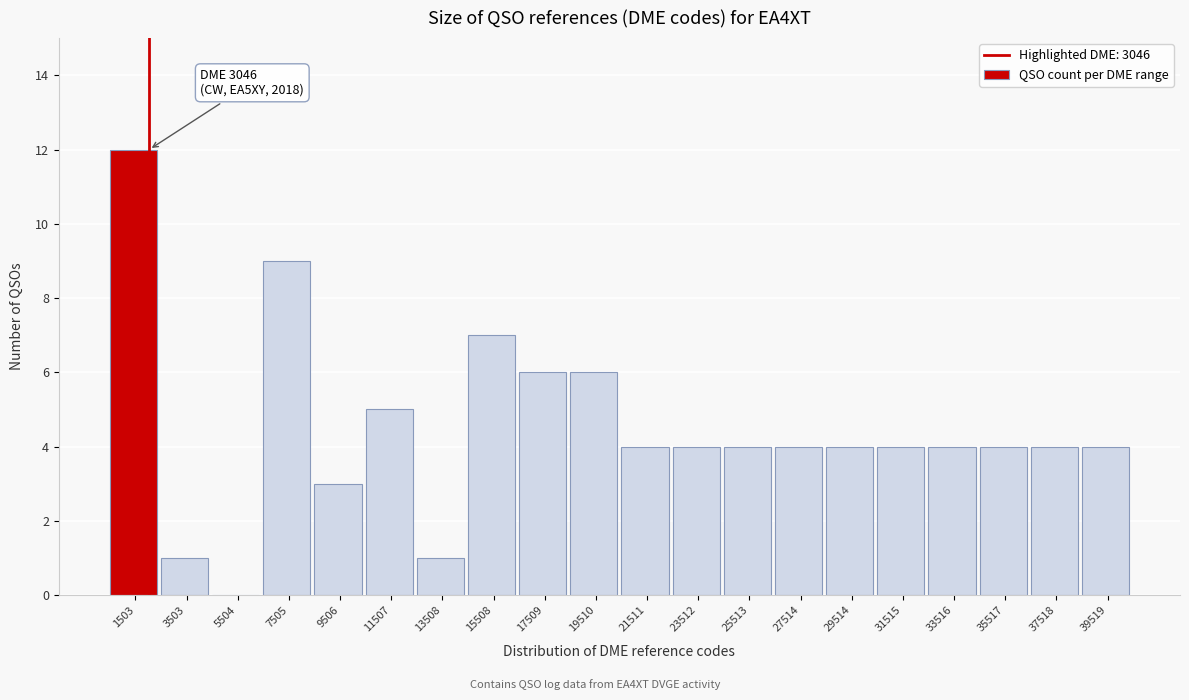

Reading right to left, extract all data points from this chart.

39519=4	37518=4	35517=4	33516=4	31515=4	29514=4	27514=4	25513=4	23512=4	21511=4	19510=6	17509=6	15508=7	13508=1	11507=5	9506=3	7505=9	5504=0	3503=1	1503=12